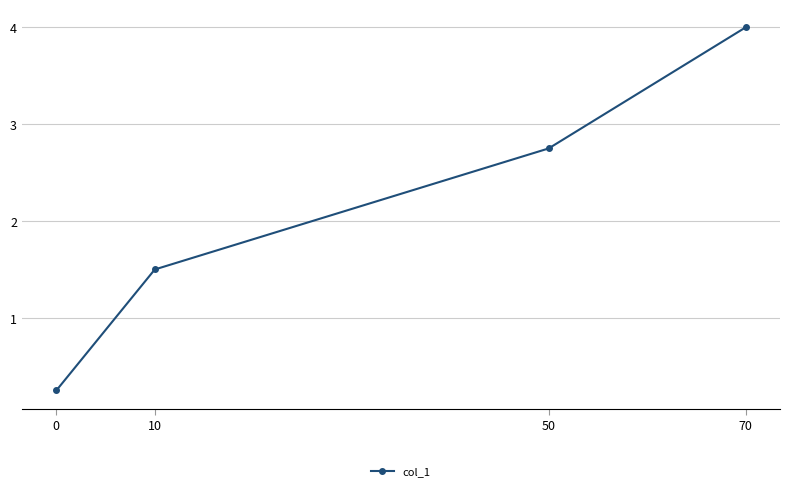

At which label is the value closest to 2?

10